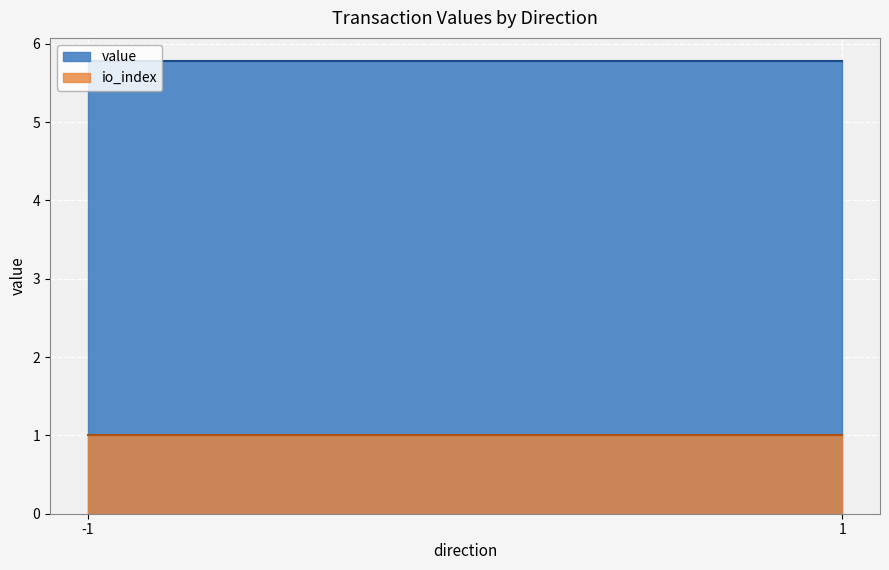

How many series are shown in this chart?

2